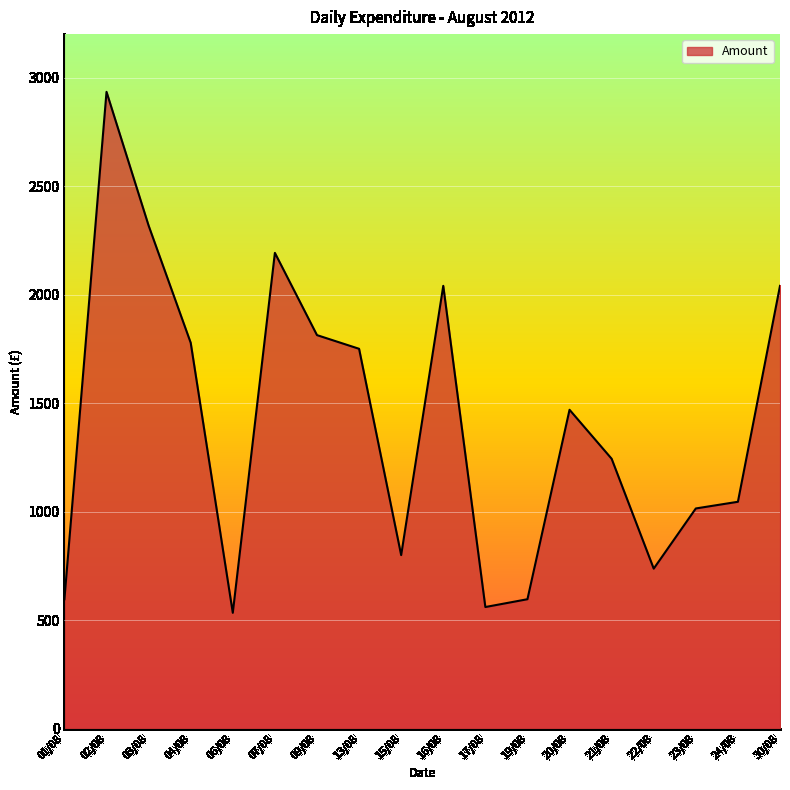

What is the ratio of the value at 20/08 to the value at 06/08?

2.8